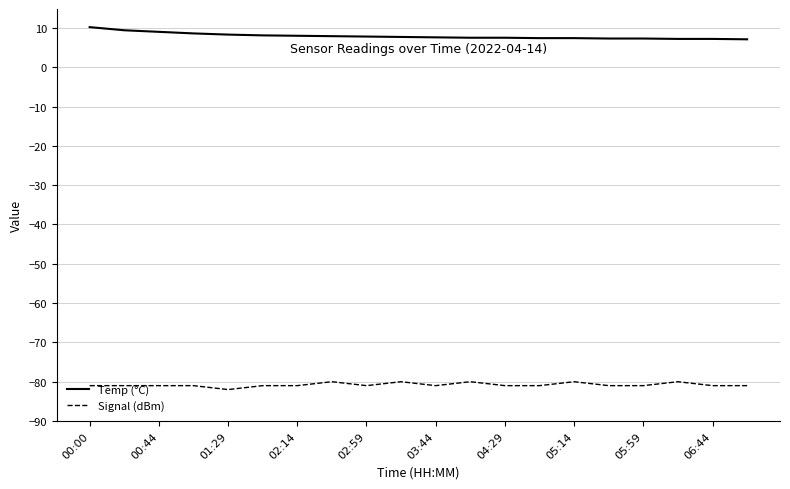

True or false: Temp (°C) and Signal (dBm) intersect in this chart.

False